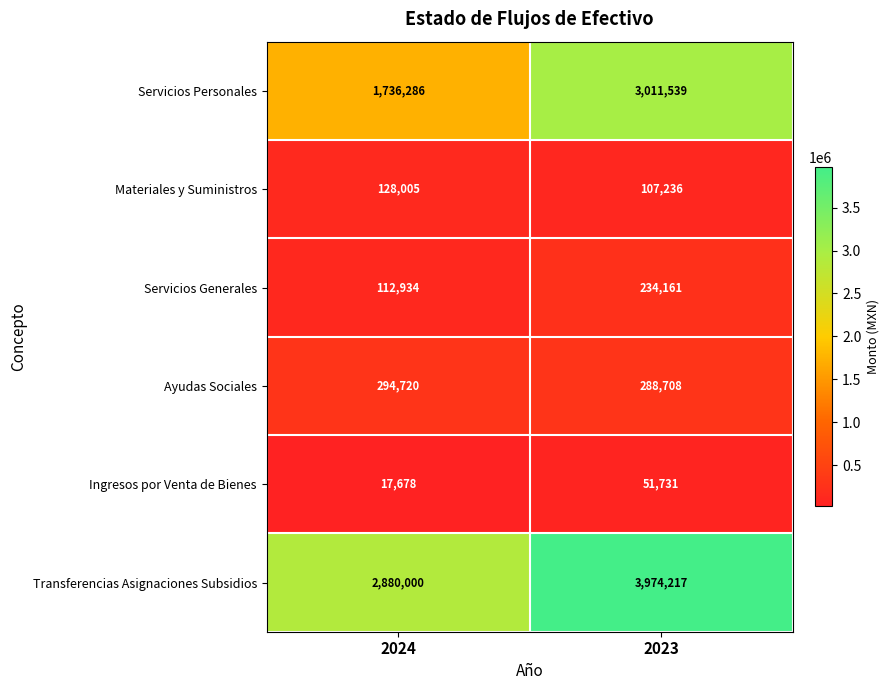

Which category has the highest value across all series?

2023